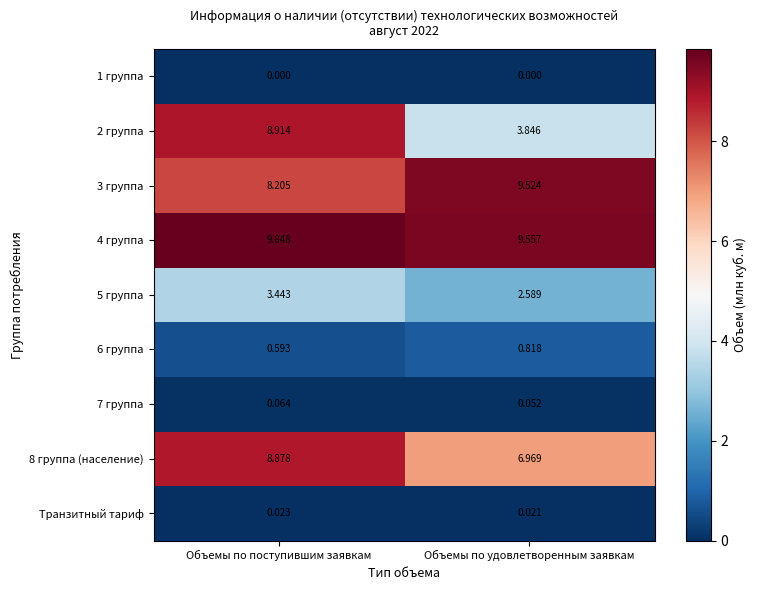

At which label does 5 группа first exceed 3?

Объемы по поступившим заявкам